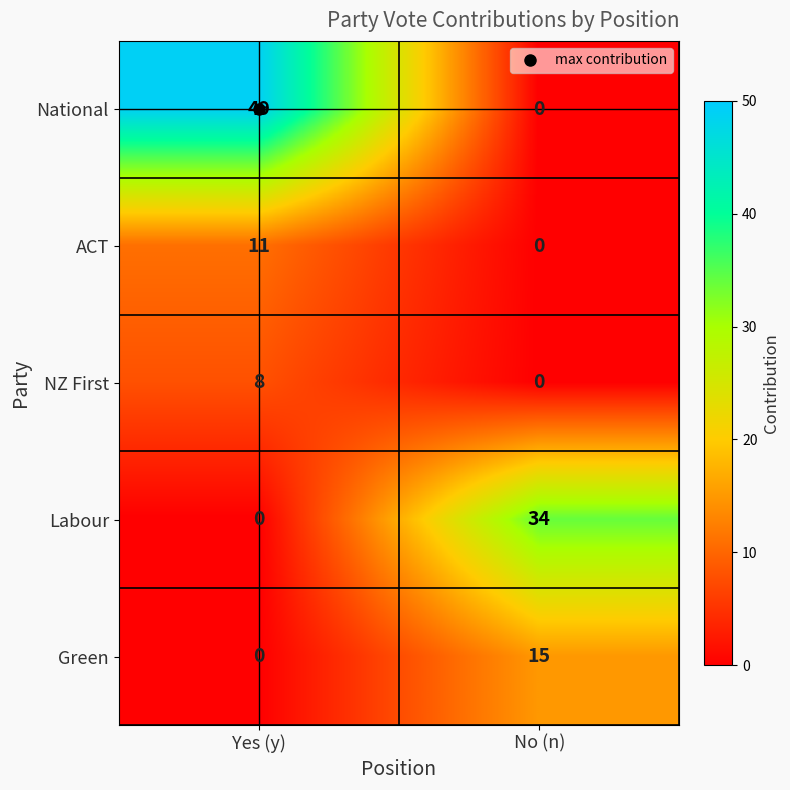

Which category has the highest value across all series?

Yes (y)